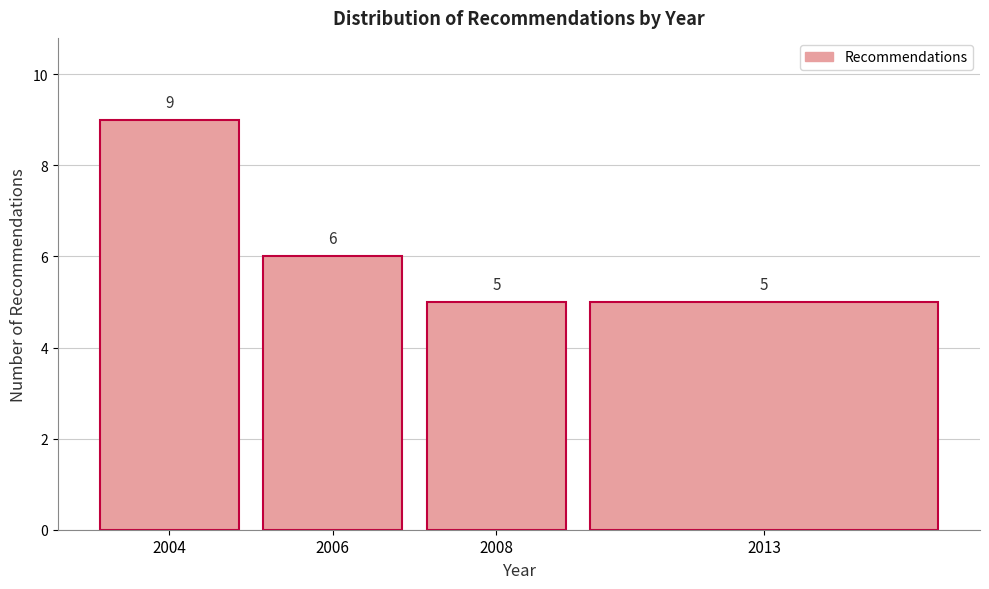

Reading right to left, what are all the values shown in this chart?

5	5	6	9